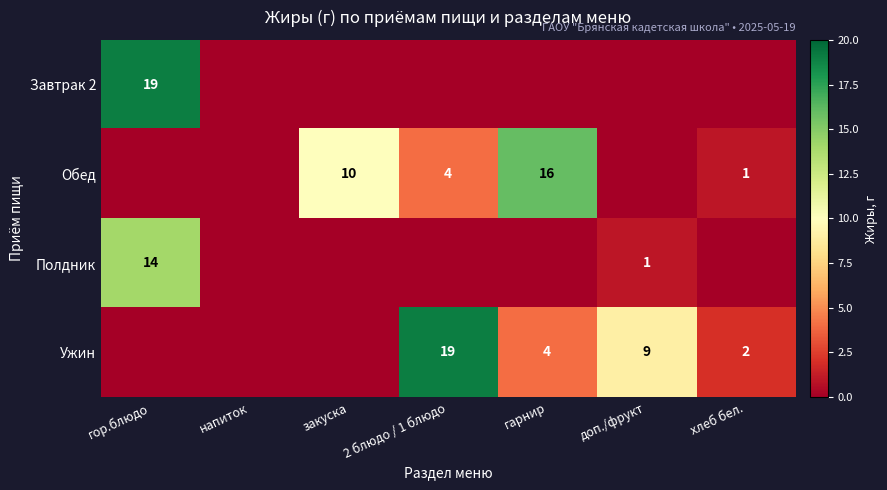

True or false: Ужин has a value of 2 at доп./фрукт.

False